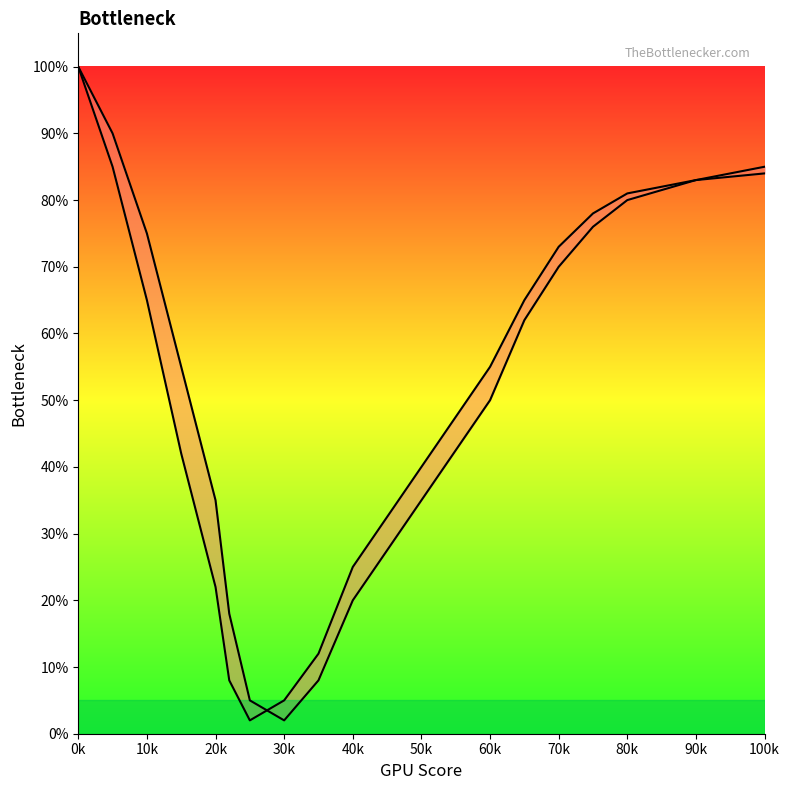

What is the average value of the Curve 2 series?

51